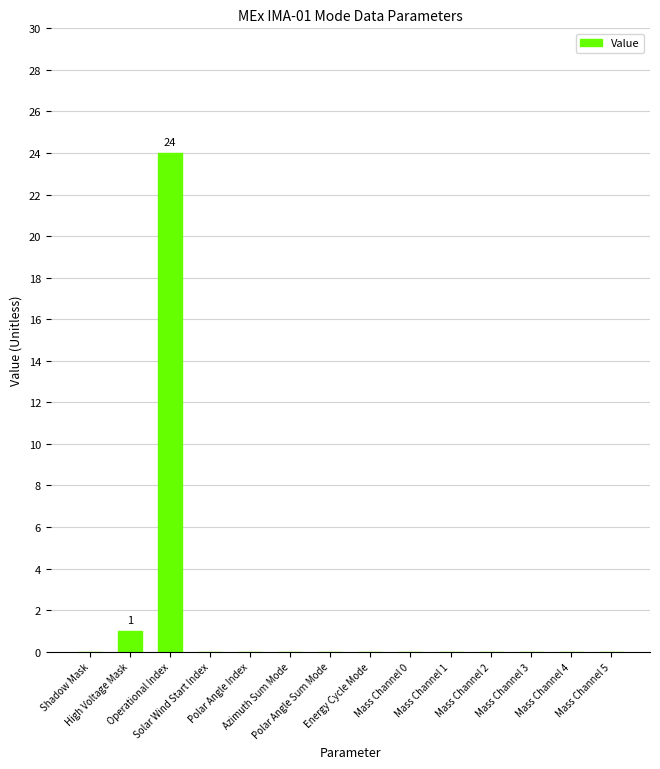

Reading left to right, extract all data points from this chart.

Shadow Mask=0	High Voltage Mask=1	Operational Index=24	Solar Wind Start Index=0	Polar Angle Index=0	Azimuth Sum Mode=0	Polar Angle Sum Mode=0	Energy Cycle Mode=0	Mass Channel 0=0	Mass Channel 1=0	Mass Channel 2=0	Mass Channel 3=0	Mass Channel 4=0	Mass Channel 5=0